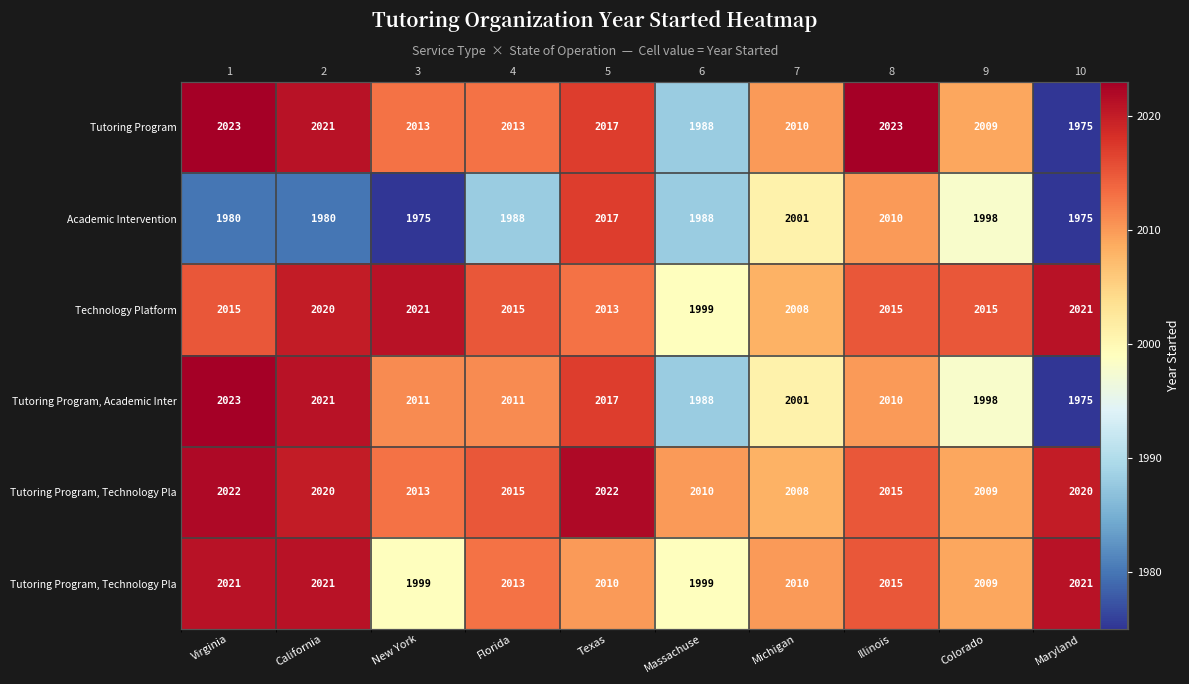

Which has a higher value, Florida or Michigan?

Florida